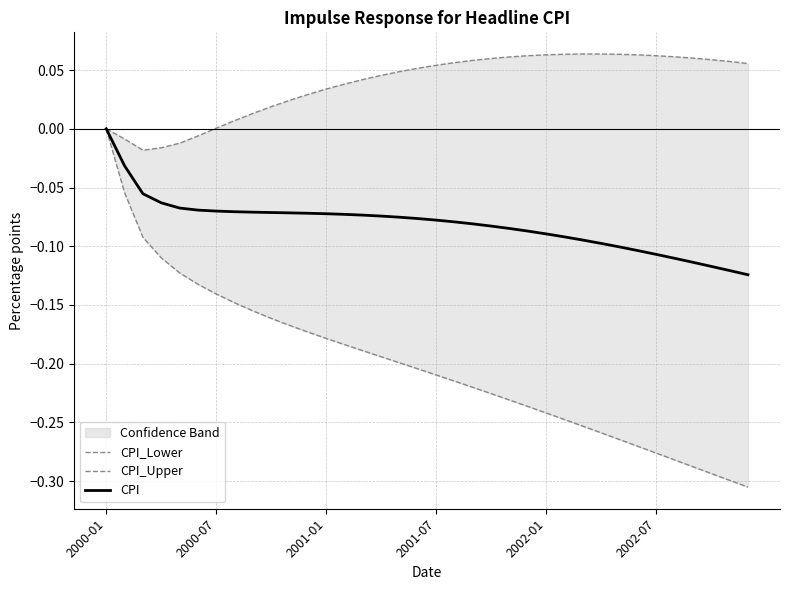

In CPI_Upper, how many points are higher than both neighbors (excluding endpoints)?

1